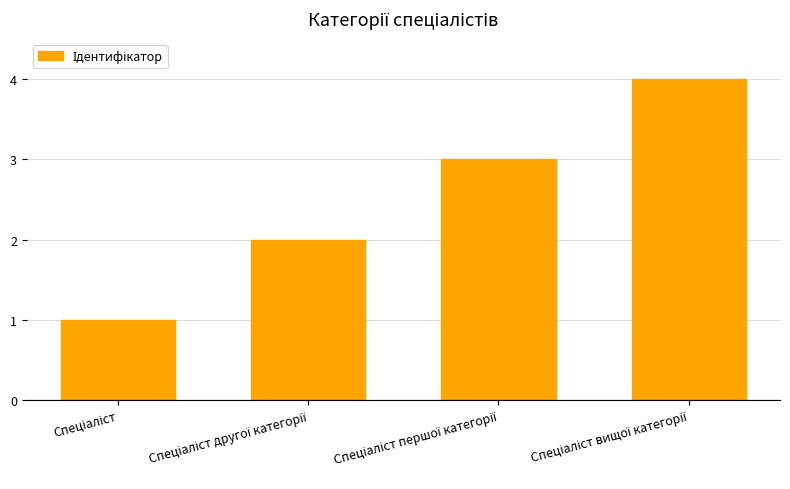

What is the maximum value shown in the chart?

4